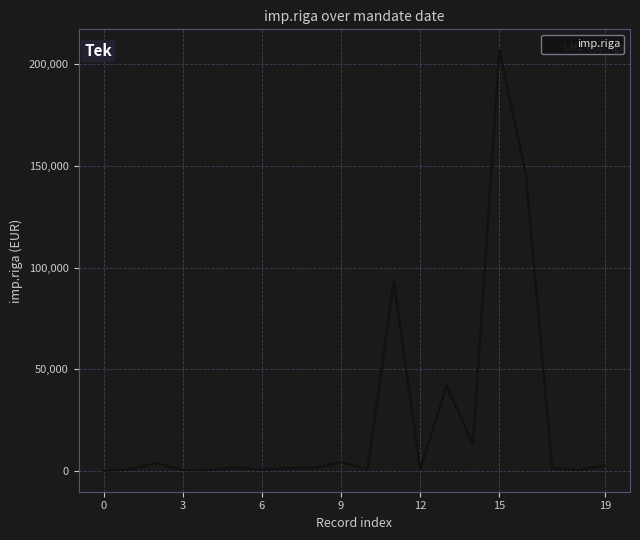

What is the difference between the maximum and minimum values?

206793.4